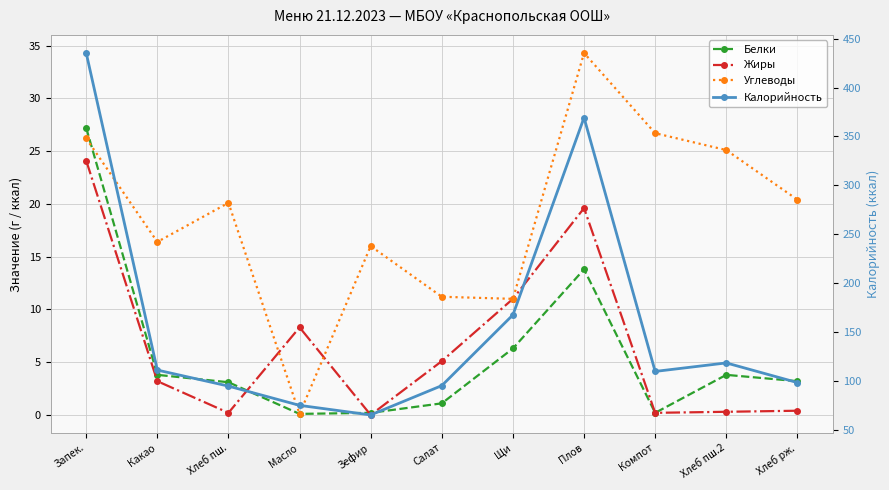

At how many categories does at least one series exceed 225?

2